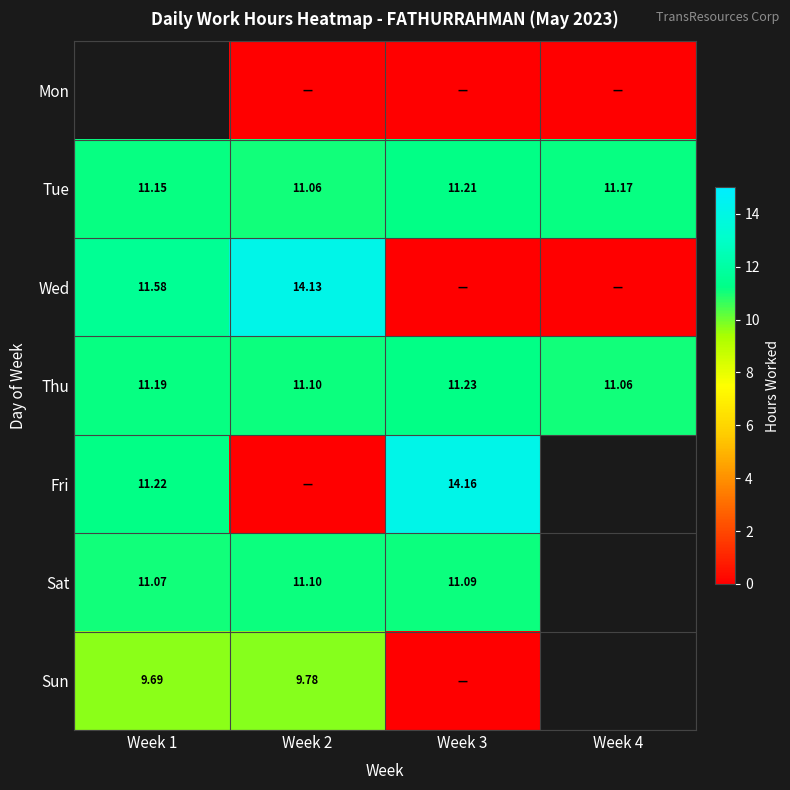

How many data points does each series have?

4